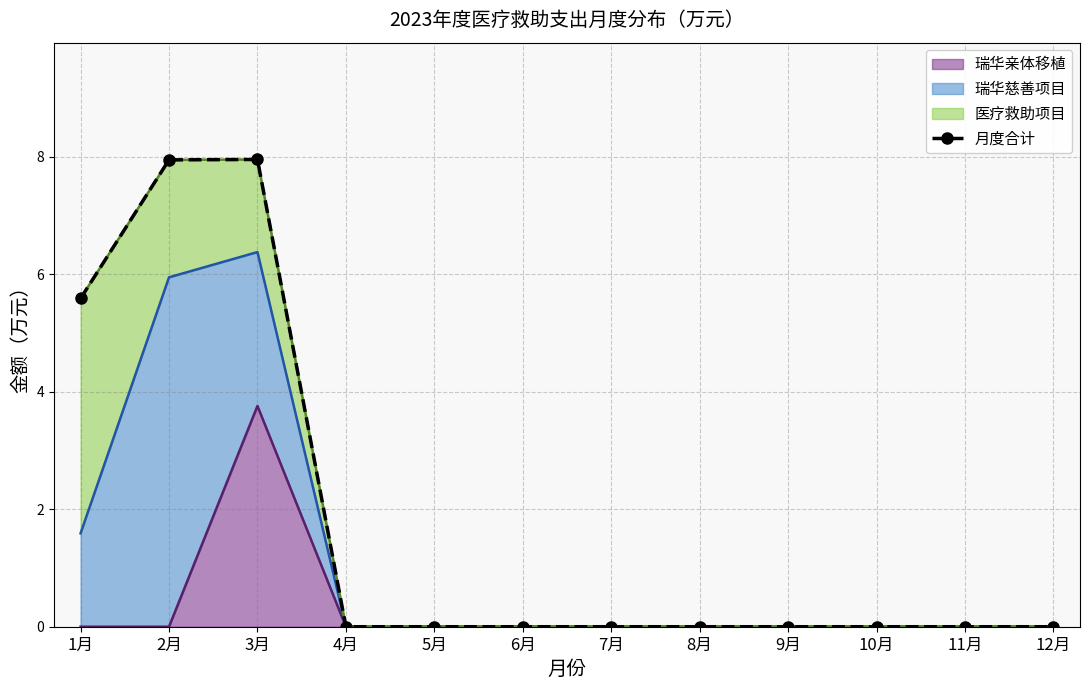

What is the label of the 10th point from the right?

3月